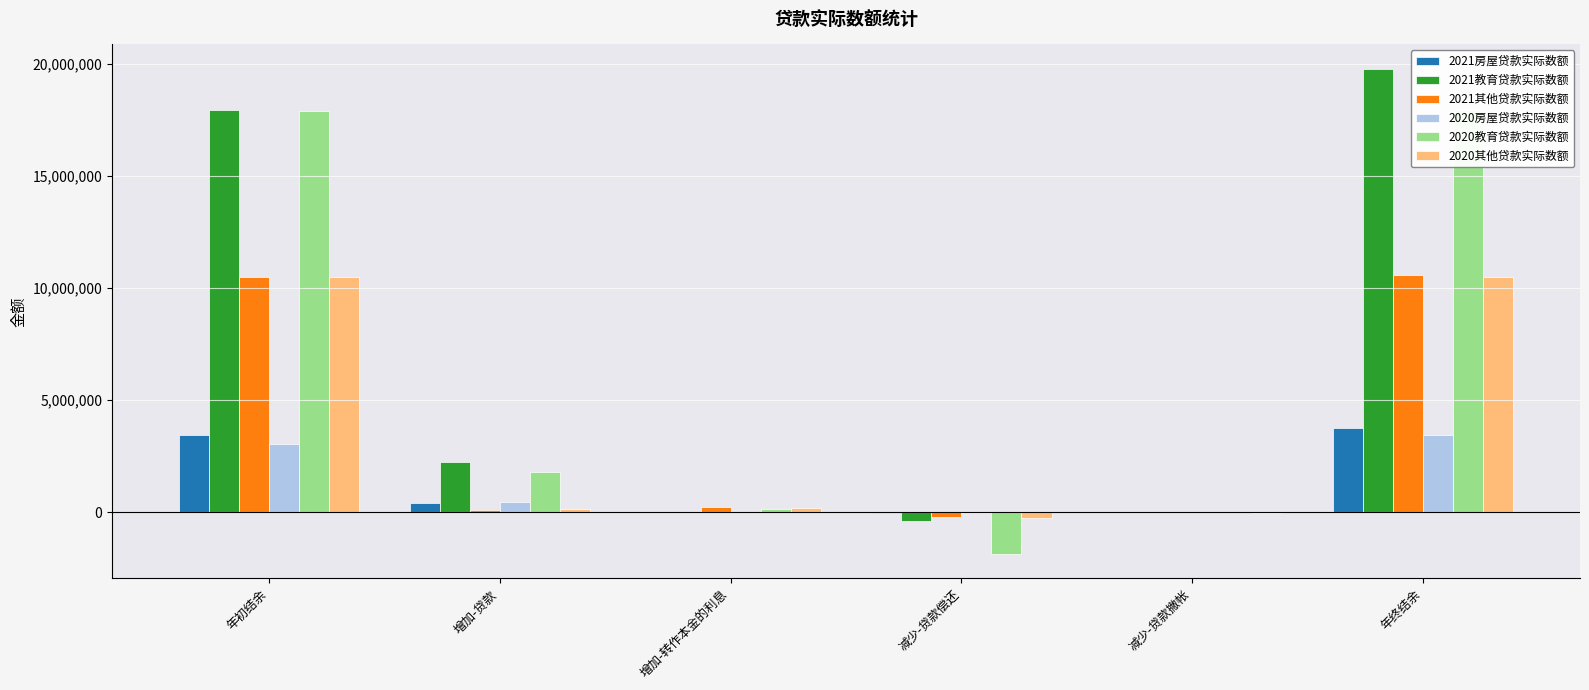

List the series in order of their peak value, highest first.

2021教育贷款实际数额, 2020教育贷款实际数额, 2021其他贷款实际数额, 2020其他贷款实际数额, 2021房屋贷款实际数额, 2020房屋贷款实际数额